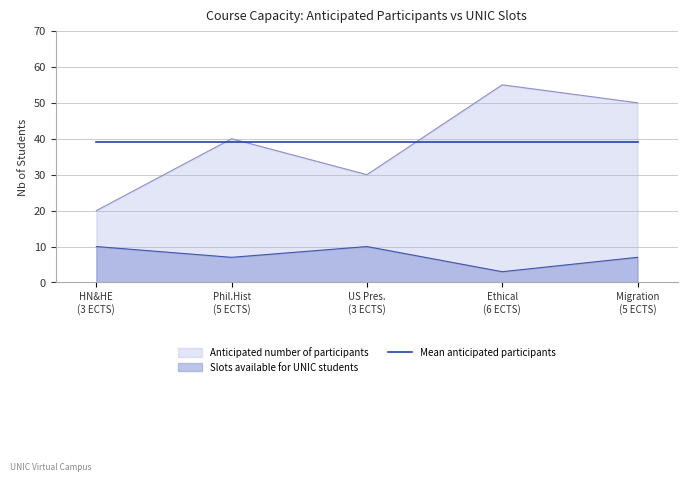

List the series in order of their peak value, lowest first.

Slots available for UNIC students, Mean anticipated participants, Anticipated number of participants